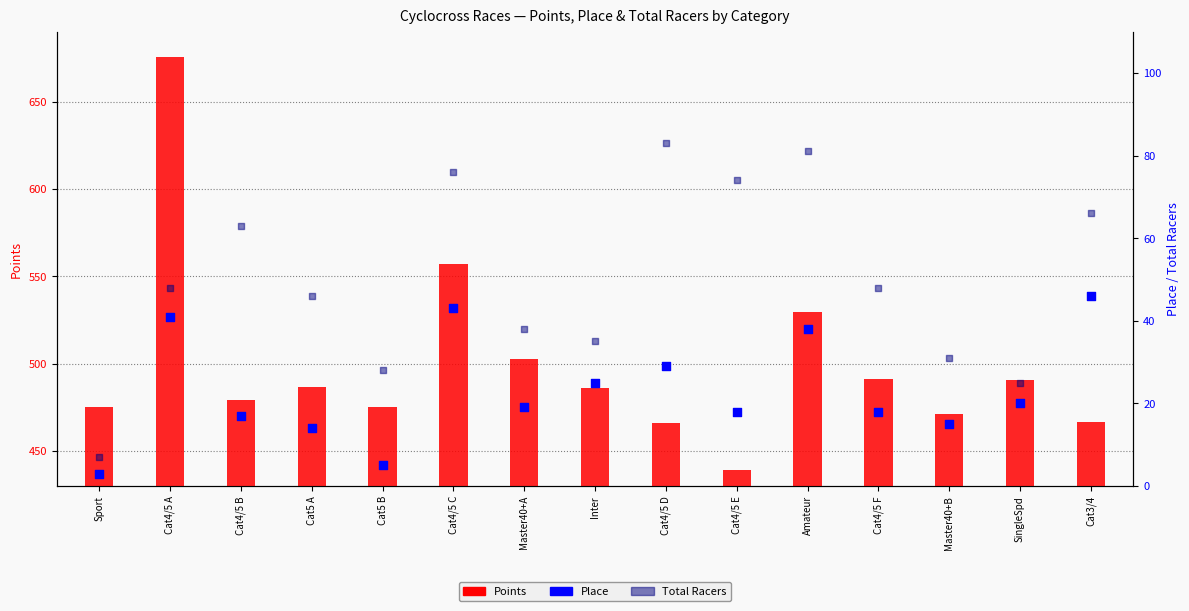

Which series contains the lowest Y value?

Place